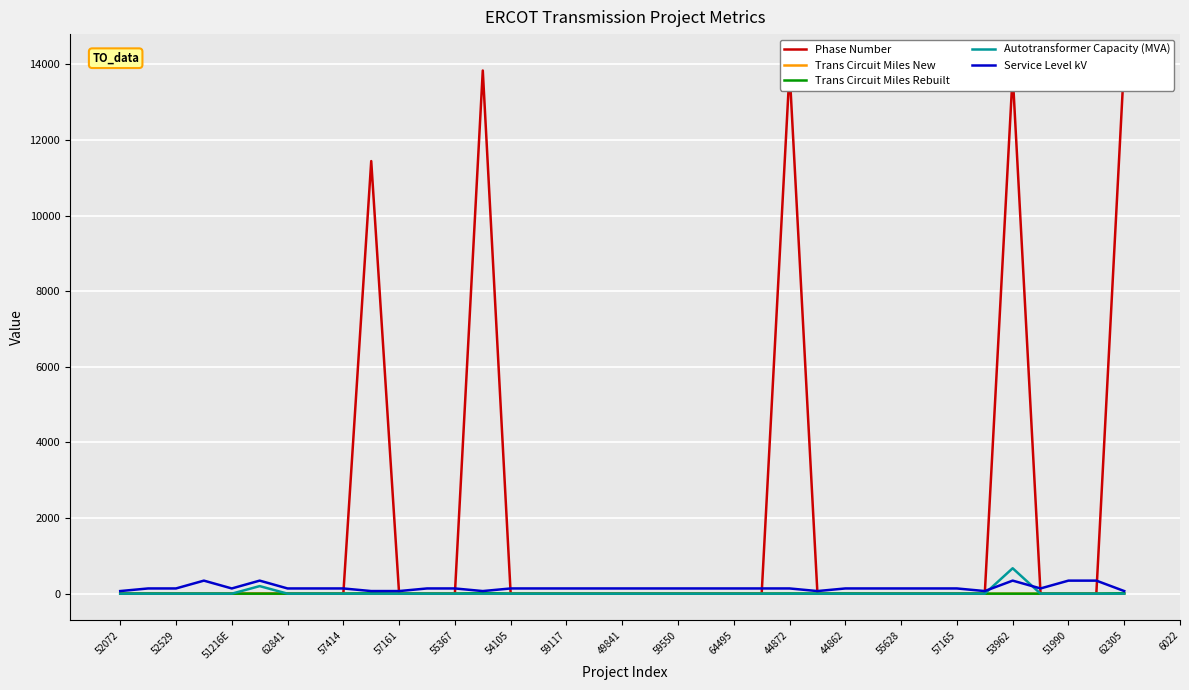

At how many categories does at least one series exceed 418?

5